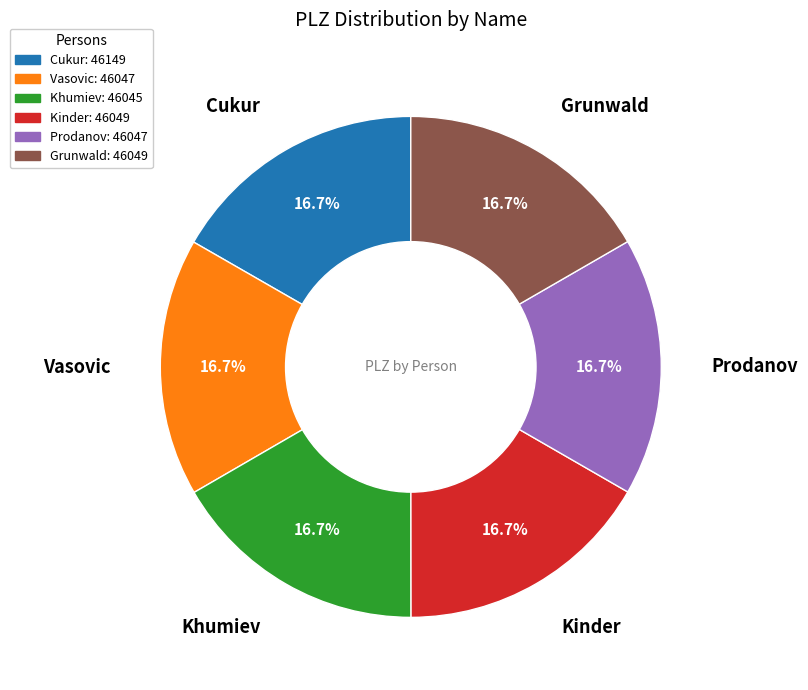

Approximately how many times larger is the value at Khumiev compared to Kinder?

1.0